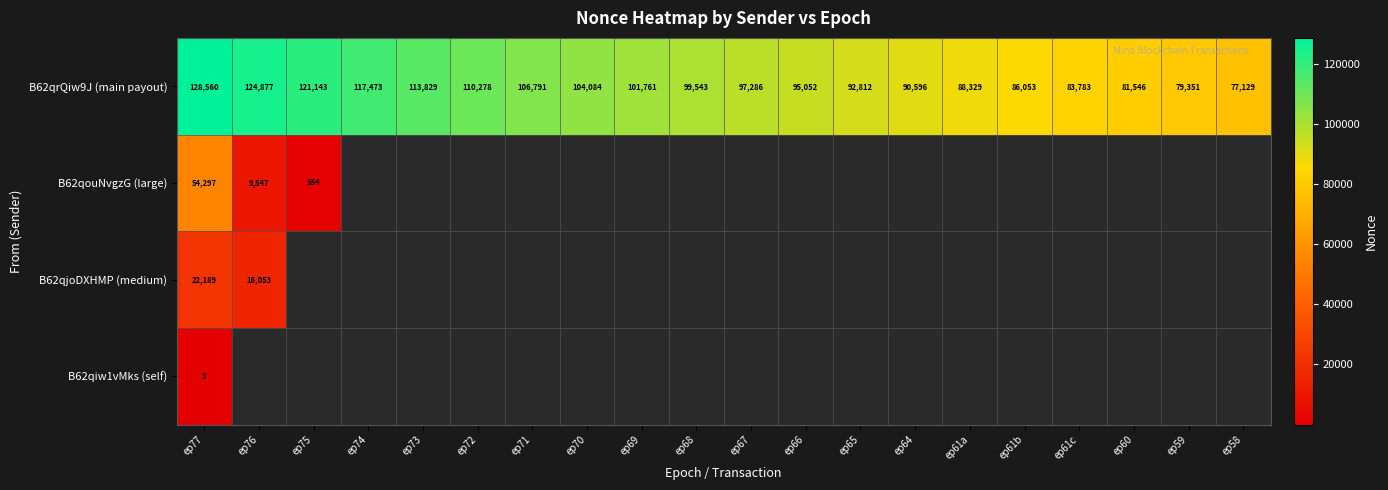

What is the difference between the second highest and minimum values in the B62qrQiw9J (main payout) series?

47748